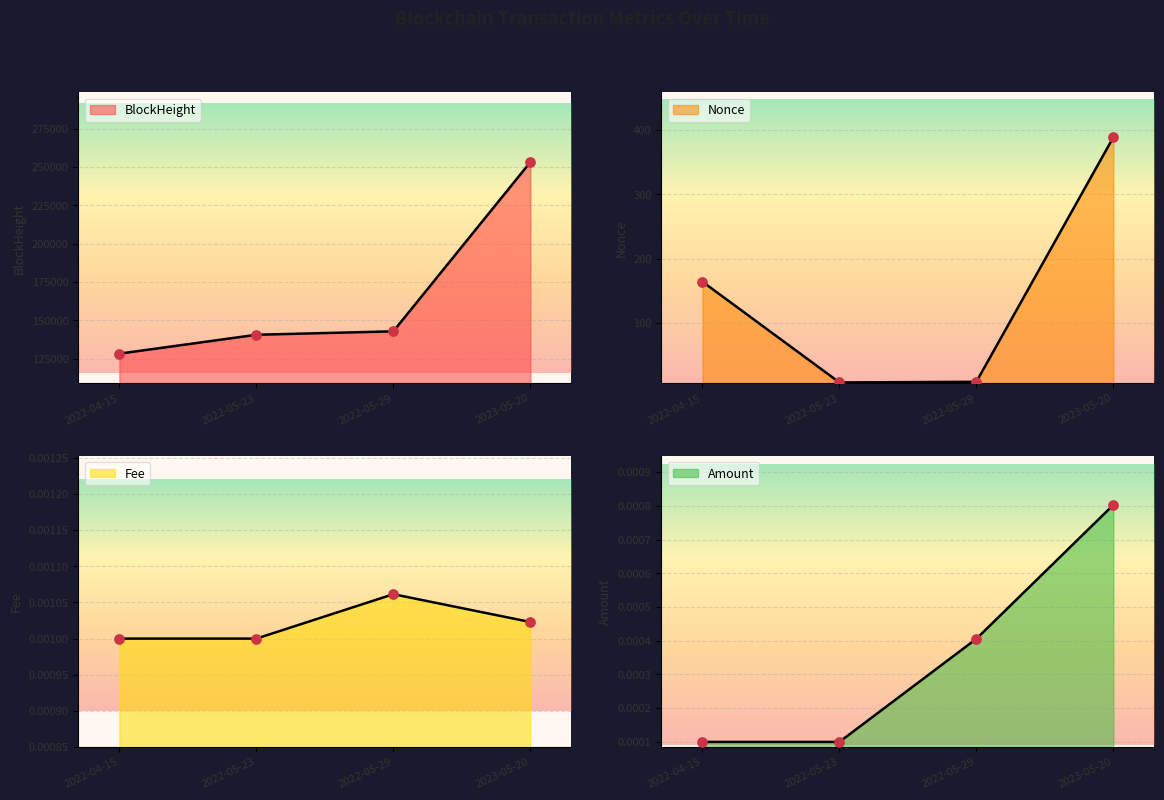

Which series contains the highest Y value?

BlockHeight